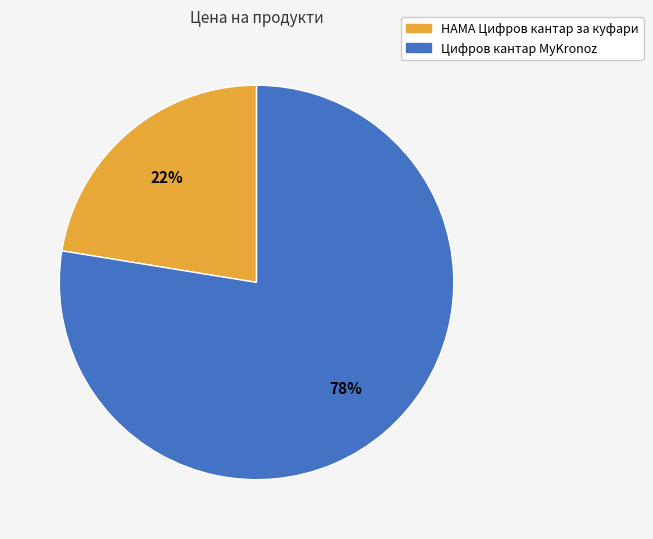

What is the ratio of the value at HAMA Цифров кантар за куфари to the value at Цифров кантар MyKronoz?

0.3